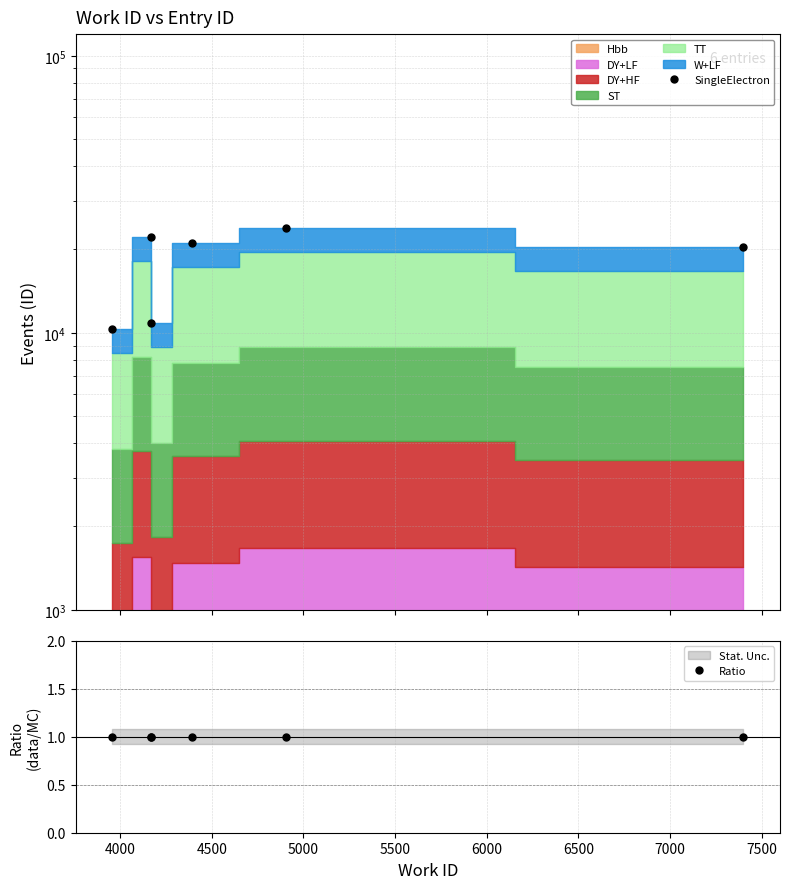

Which has a higher value, 5500 or 6000?

5500